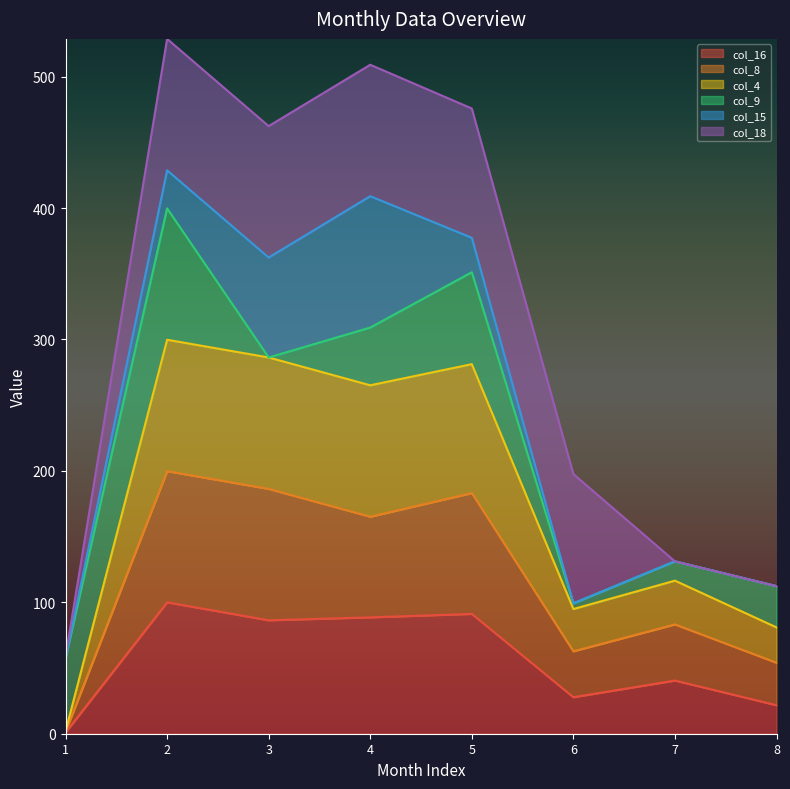

Where does the col_16 series first go above 86?

2